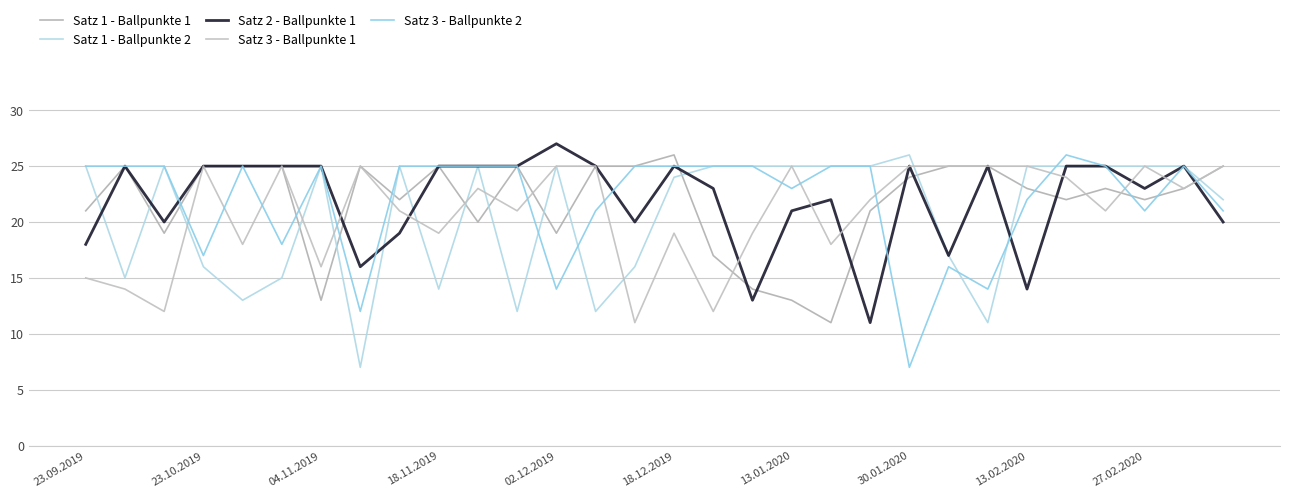

What is the sum of all Satz 3 - Ballpunkte 1 values?

628